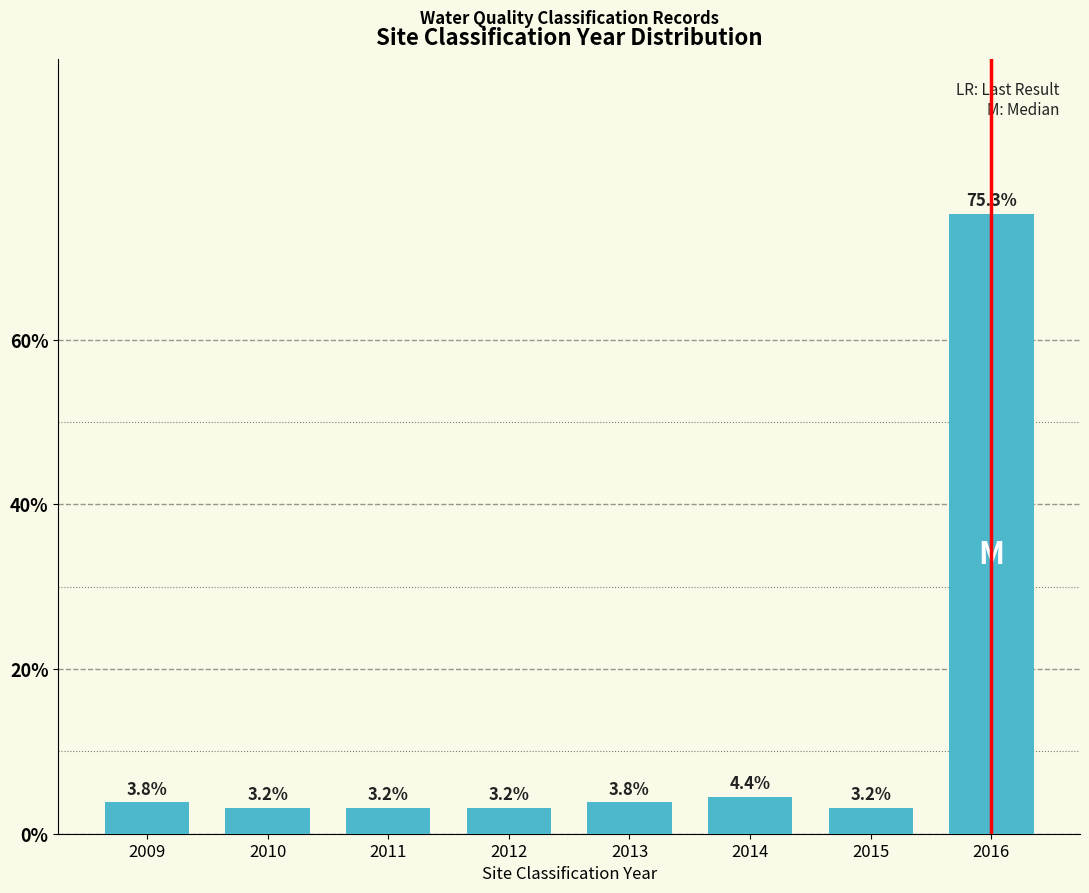

Reading right to left, what are all the values shown in this chart?

75.3	3.2	4.4	3.8	3.2	3.2	3.2	3.8